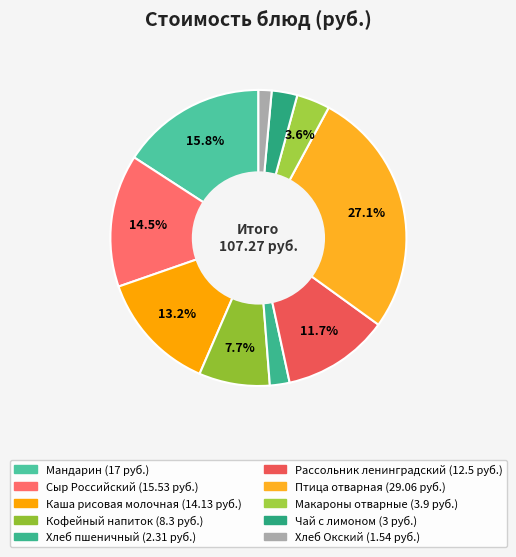

Which slice is the smallest?

Хлеб Окский